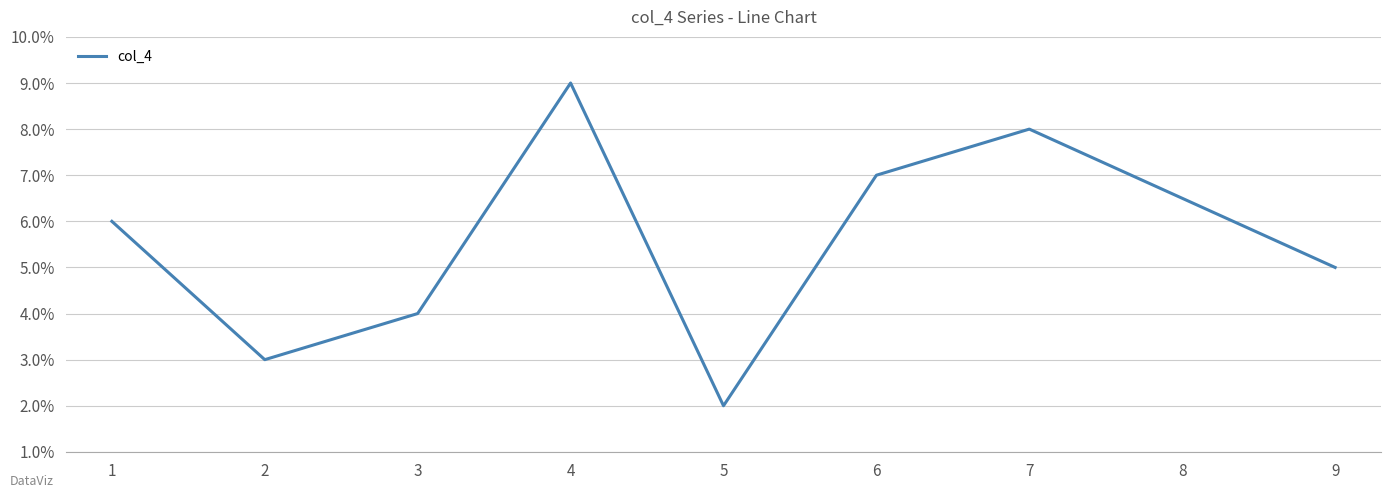

Reading right to left, transcribe all the data shown in this chart.

5	8	7	2	9	4	3	6